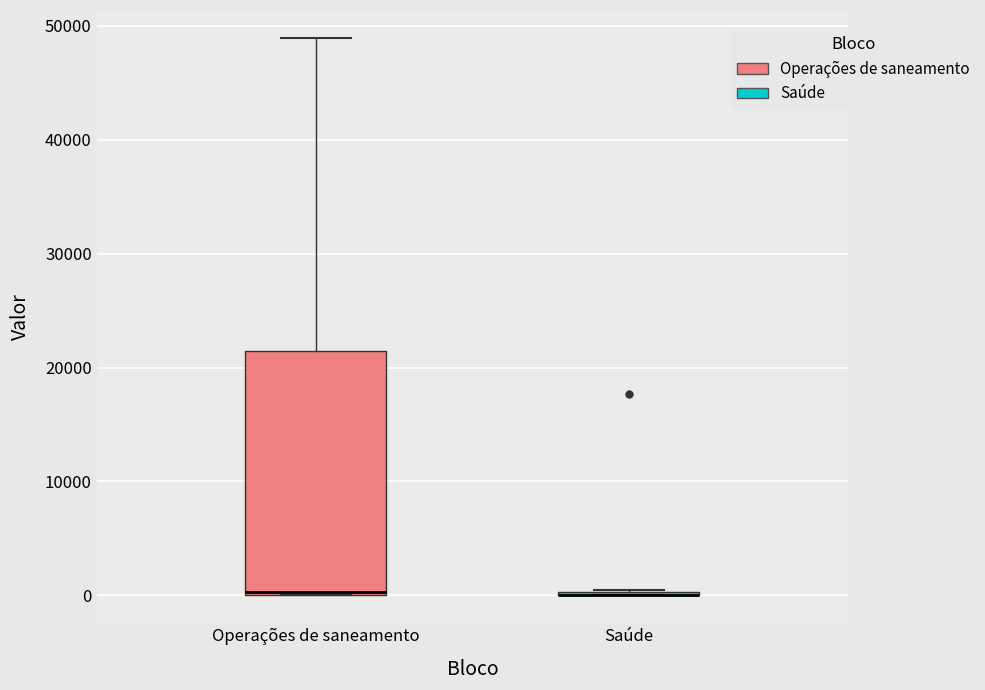

Reading left to right, transcribe this box plot: for each box, give where its median line is, the range the box spans, and where its two whiskers end, as read against the y-axis. The values are not printed on the chart, so give them approximately, as read against the axis.

Operações de saneamento: median 0, box 0 to 21000, whiskers 0 to 49000
Saúde: box collapsed to a line at 0, whiskers 0 to 0